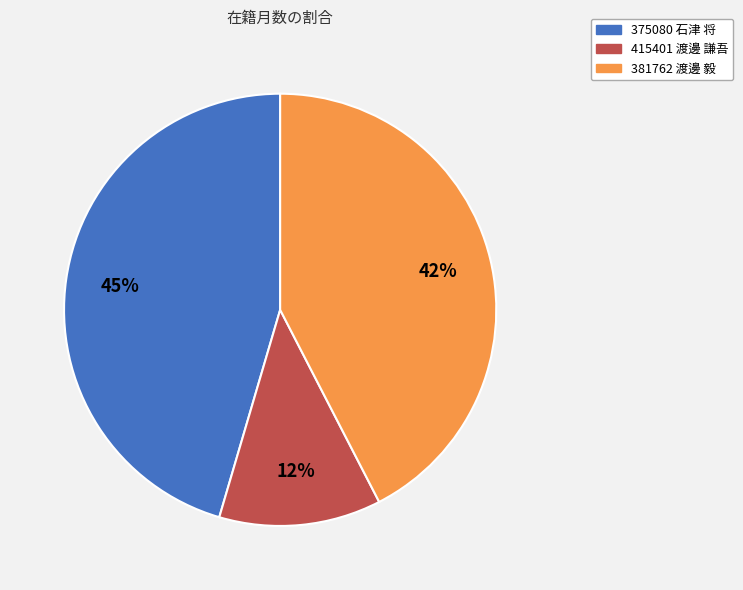

Rank the categories by value from highest to lowest.

375080 石津 将, 381762 渡邊 毅, 415401 渡邊 謙吾